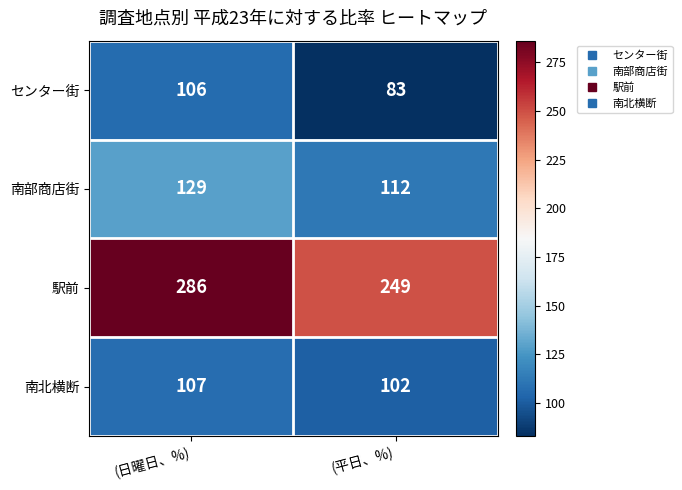

What is the difference between the 駅前 values at (日曜日、%) and (平日、%)?

37